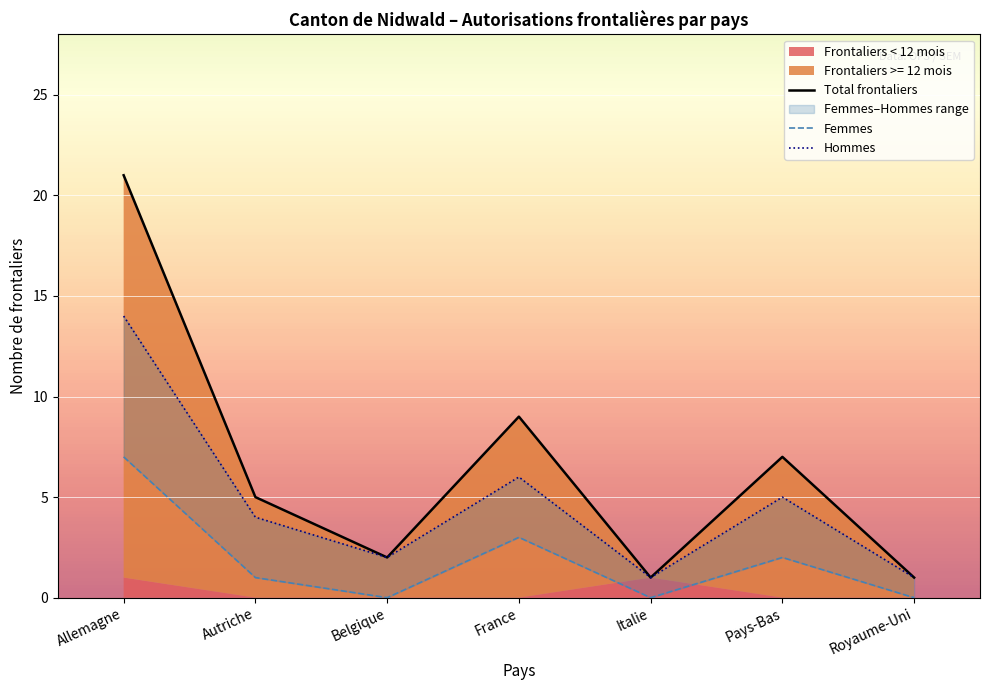

True or false: Femmes has more than 2 points higher than both neighbors.

False